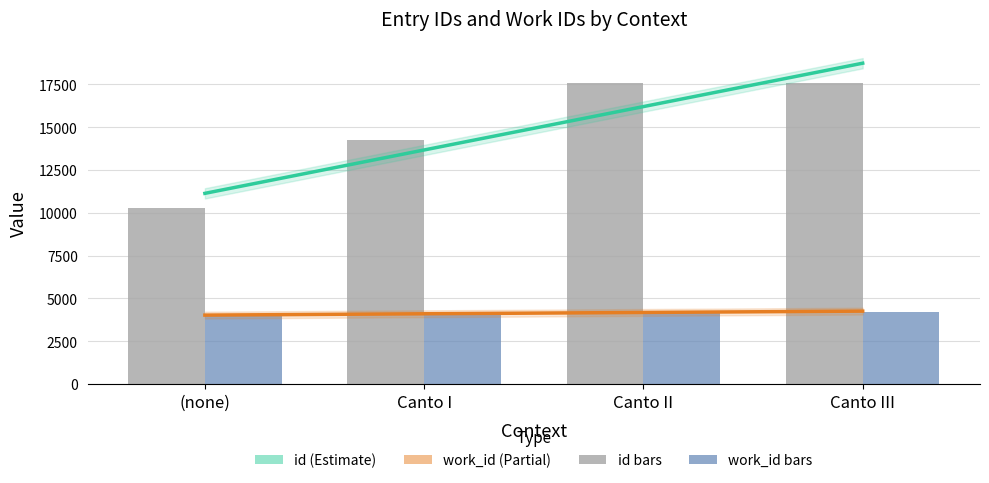

The value of work_id at (none) is 4209. True or false?

True